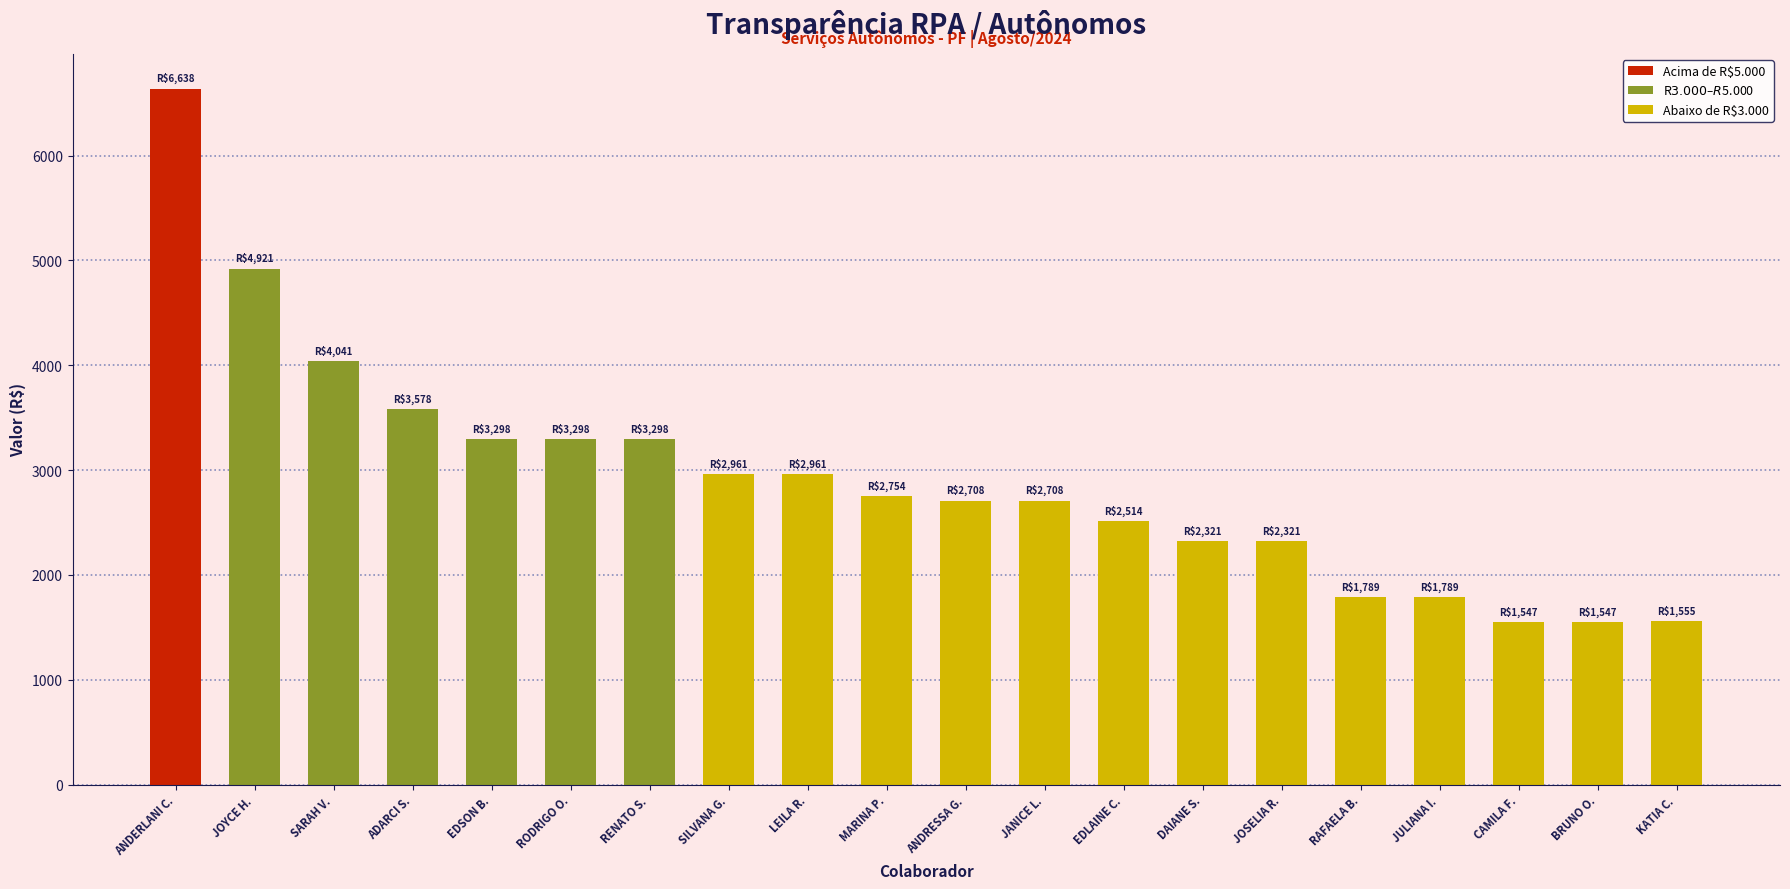

What position from the right is BRUNO O.?

2